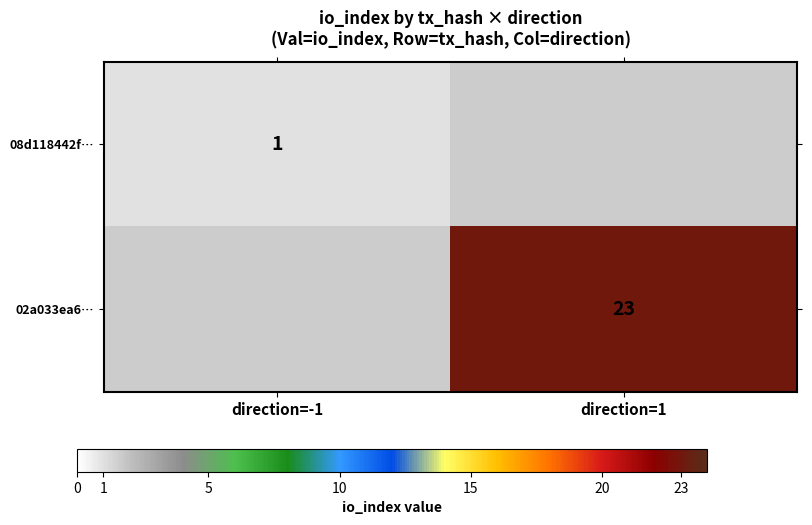

What is the maximum value shown in the chart?

23.0